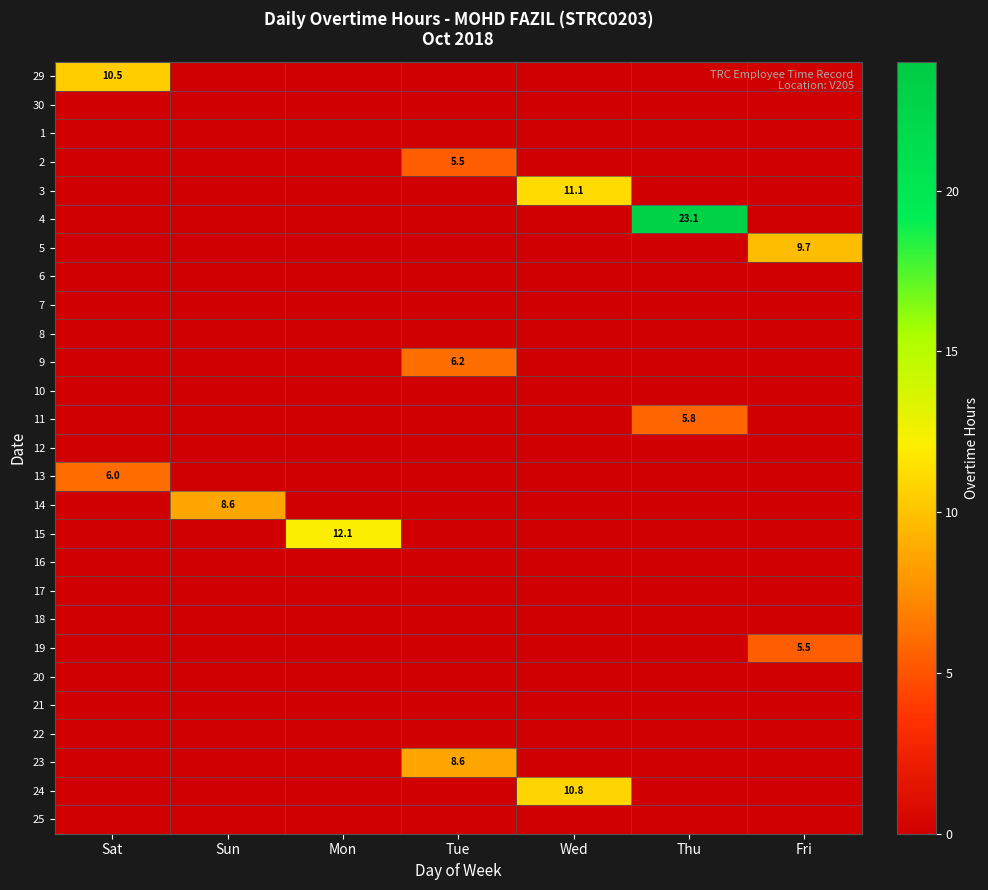

Is it true that 19 equals 7.8 at Fri?

False